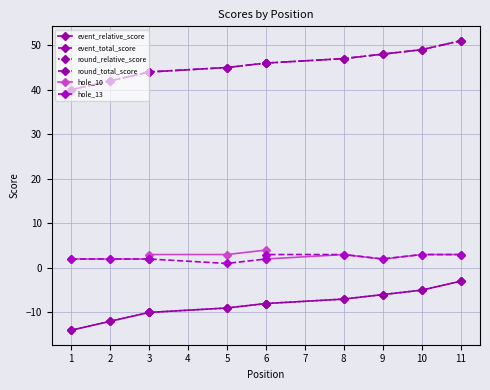

True or false: hole_13 and round_relative_score intersect in this chart.

False